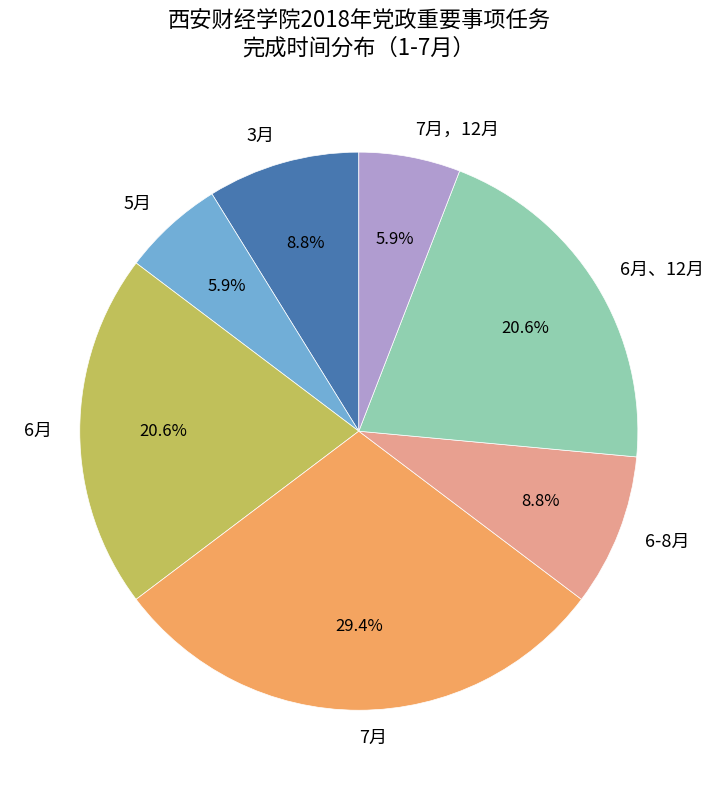

How many segments does this pie chart have?

7